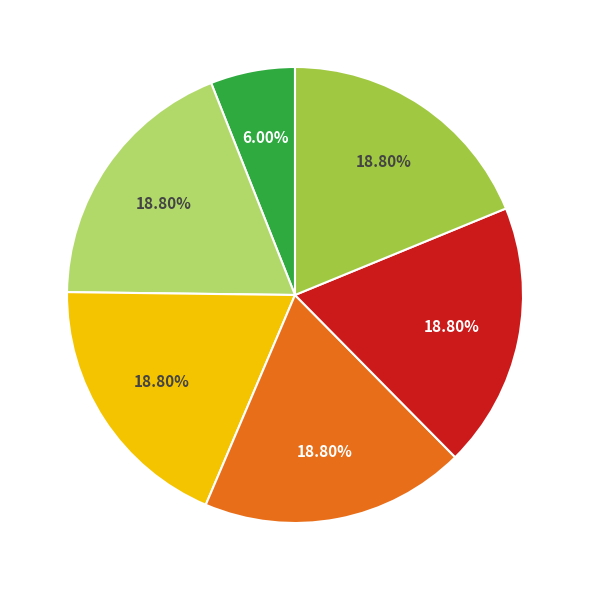

To the nearest percent, what is the difference between the largest and smallest slice percentages?

13%